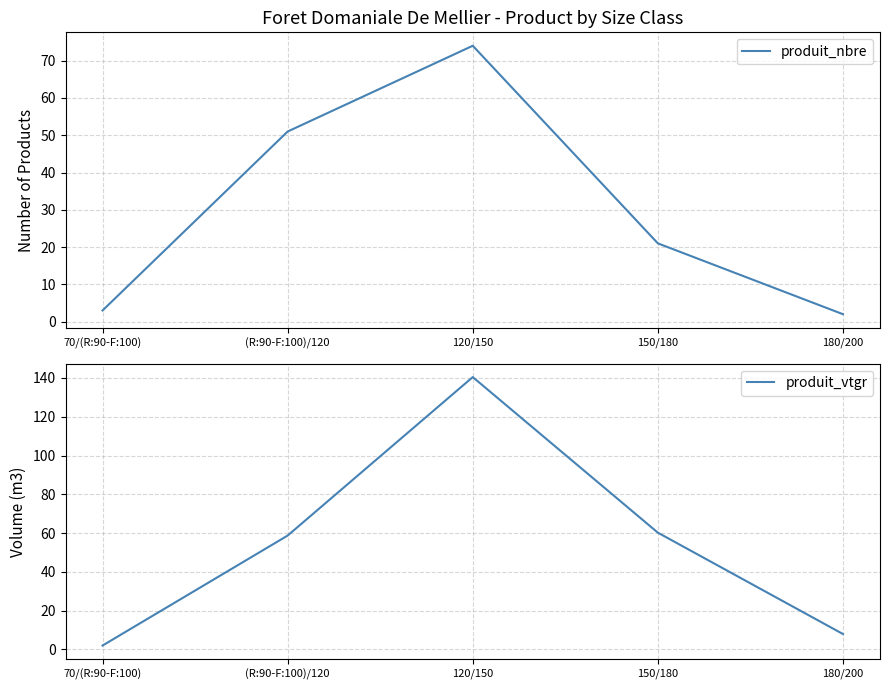

What is the difference between the maximum and minimum values in the produit_nbre series?

72